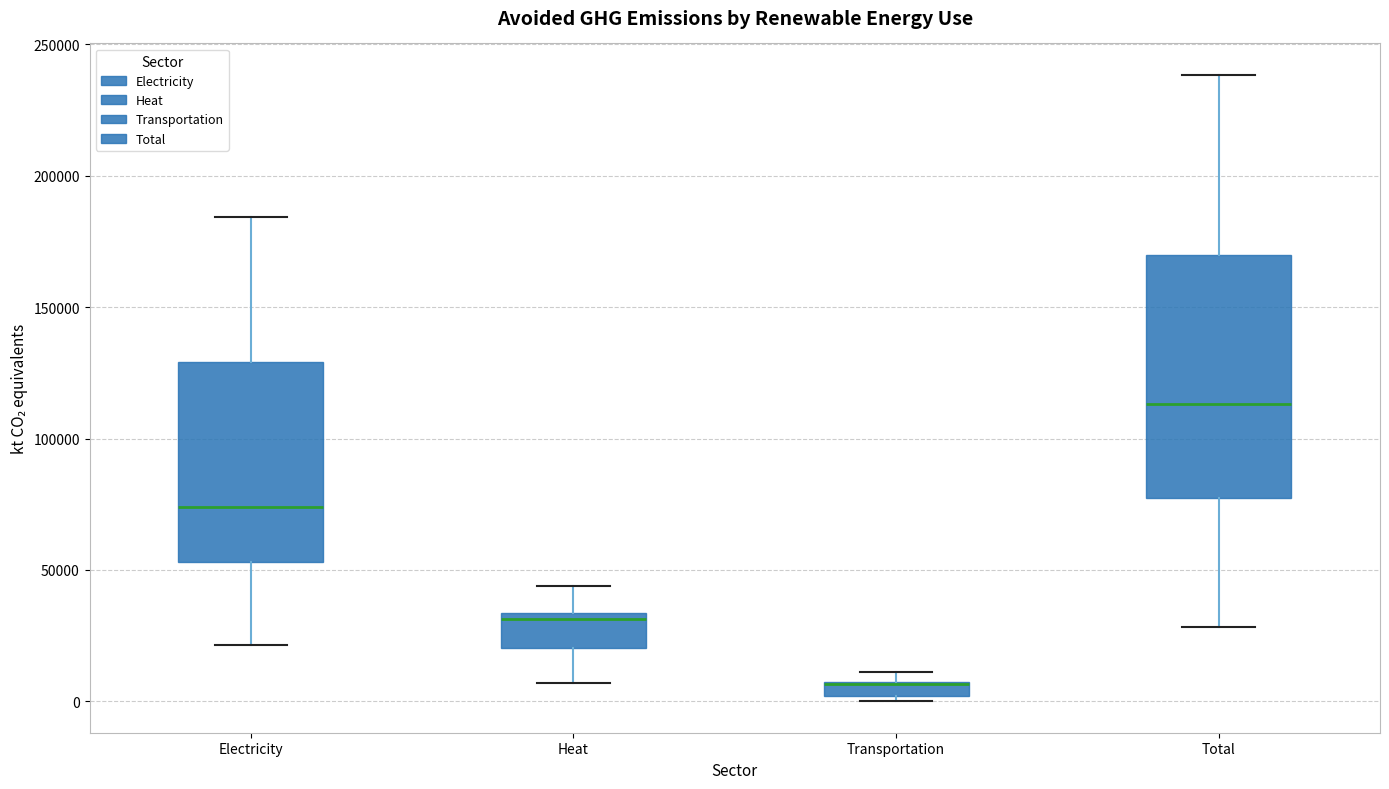

Where is the upper edge of the box for Total on the y-axis? The values are not printed on the chart, so give them approximately, as read against the axis.

170000